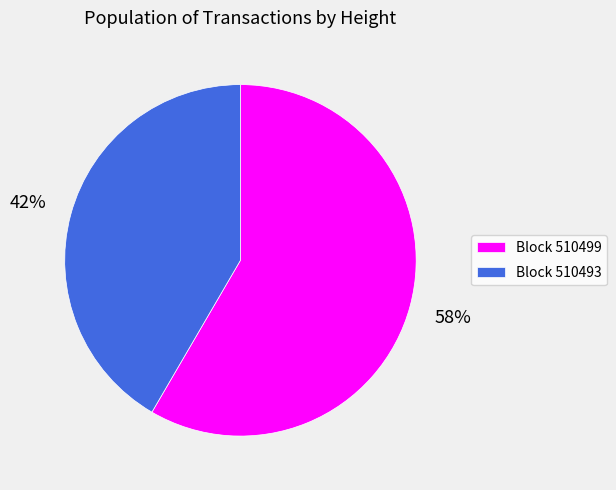

Which category accounts for the majority?

Block 510499